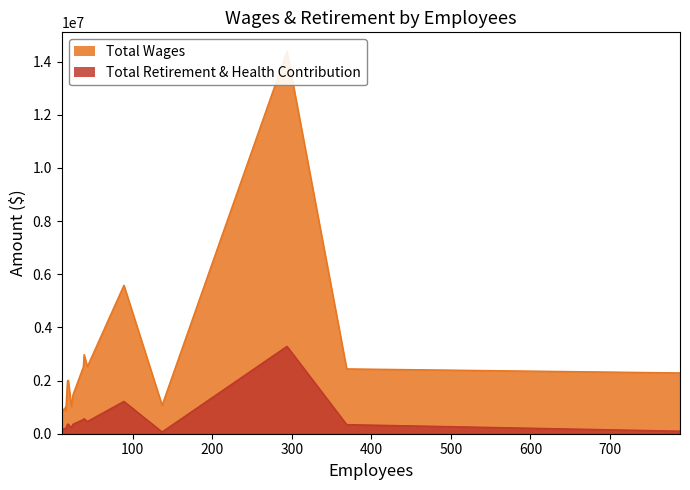

Which series has the largest range (max minus min)?

Total Wages